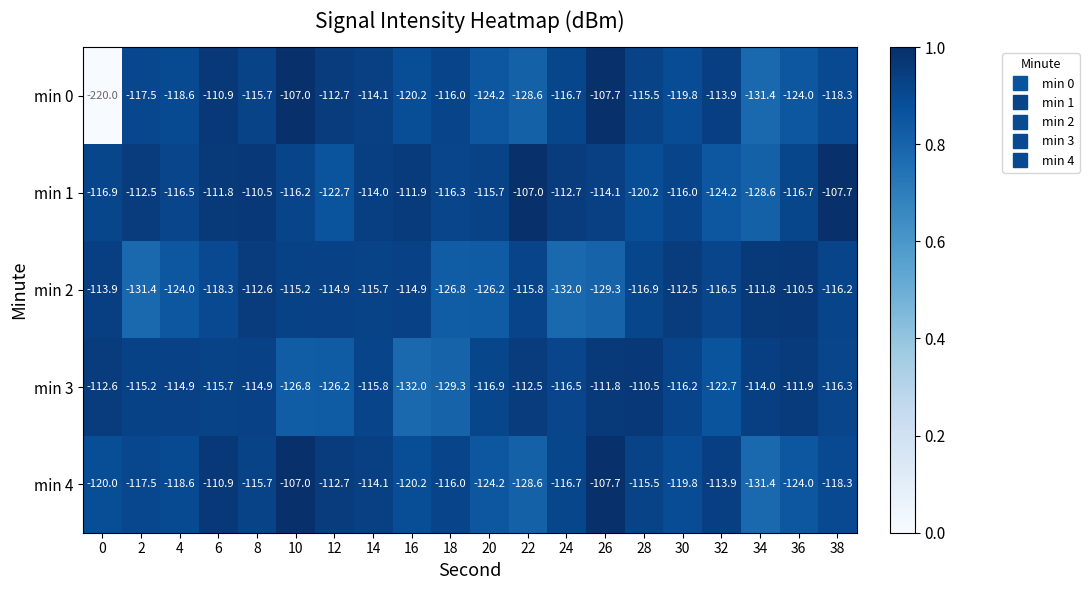

Is the value of min 2 at 14 greater than the value of min 3 at 22?

No